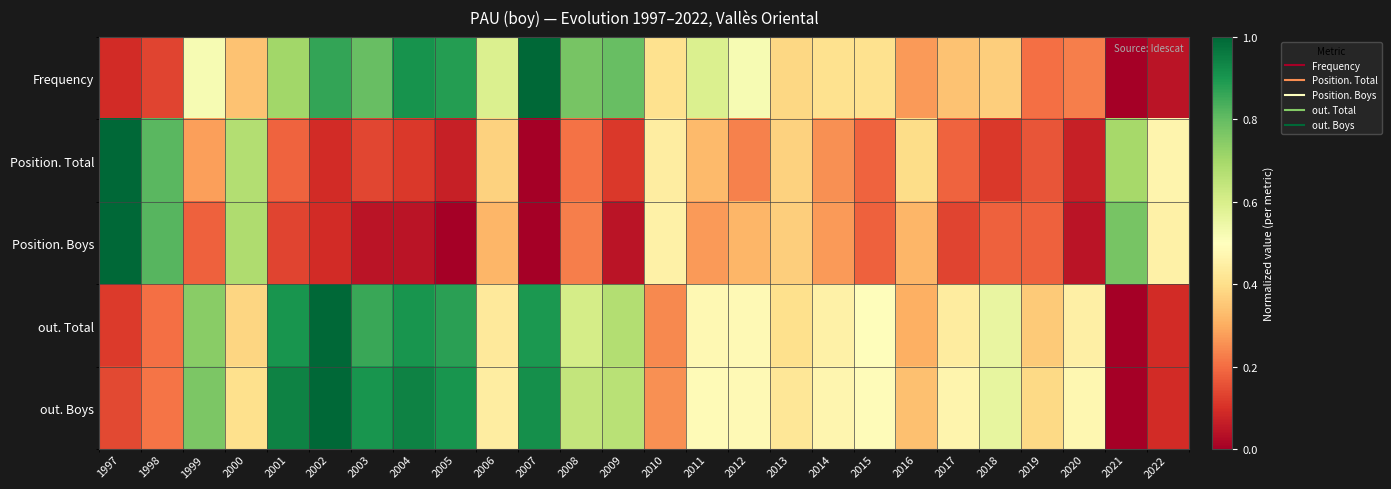

Which series has the largest total across all categories?

out. Boys